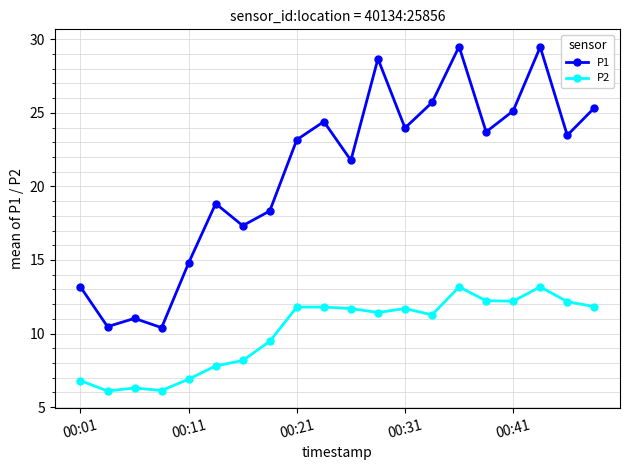

What is the average value of the P1 series?

20.9